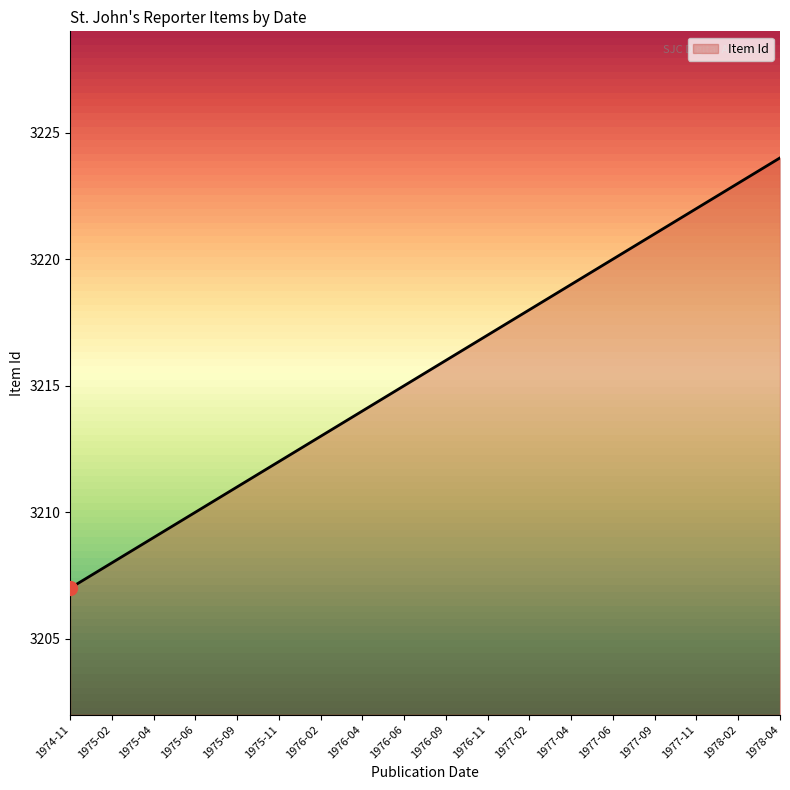

Which has a higher value, 1977-09 or 1975-09?

1977-09